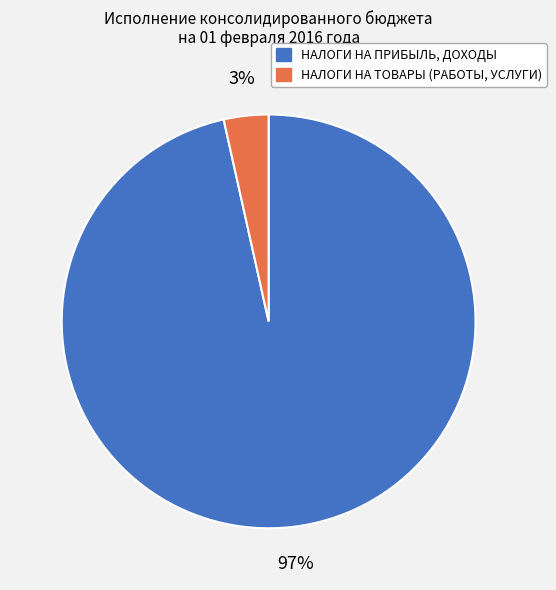

To the nearest percent, what is the average slice percentage?

50%